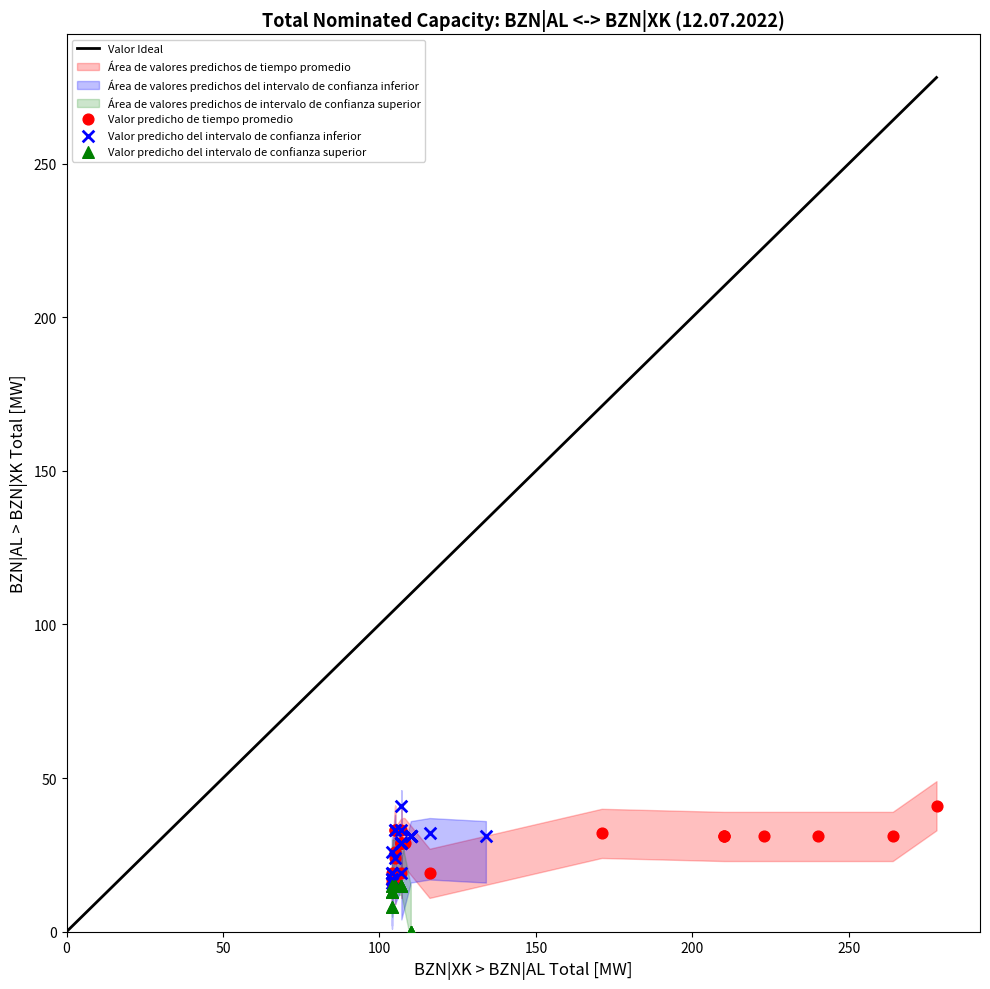

Which series reaches the minimum Y coordinate?

Valor predicho del intervalo de confianza superior